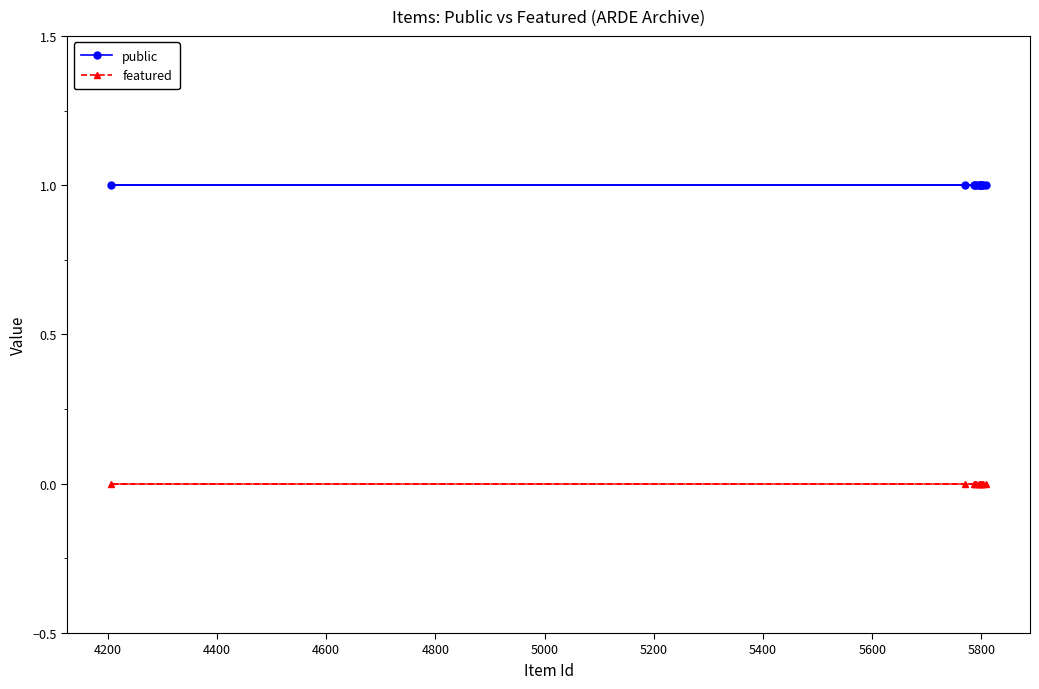

Which series has the largest total across all categories?

public